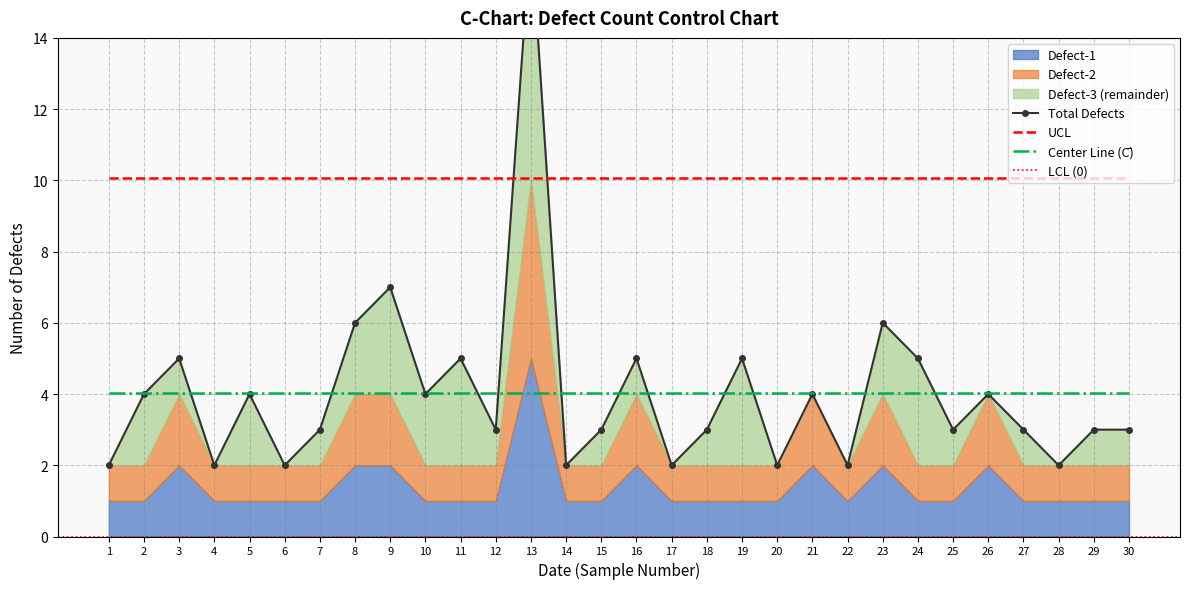

The value of Total Defects at 25 is 1.5. True or false?

False